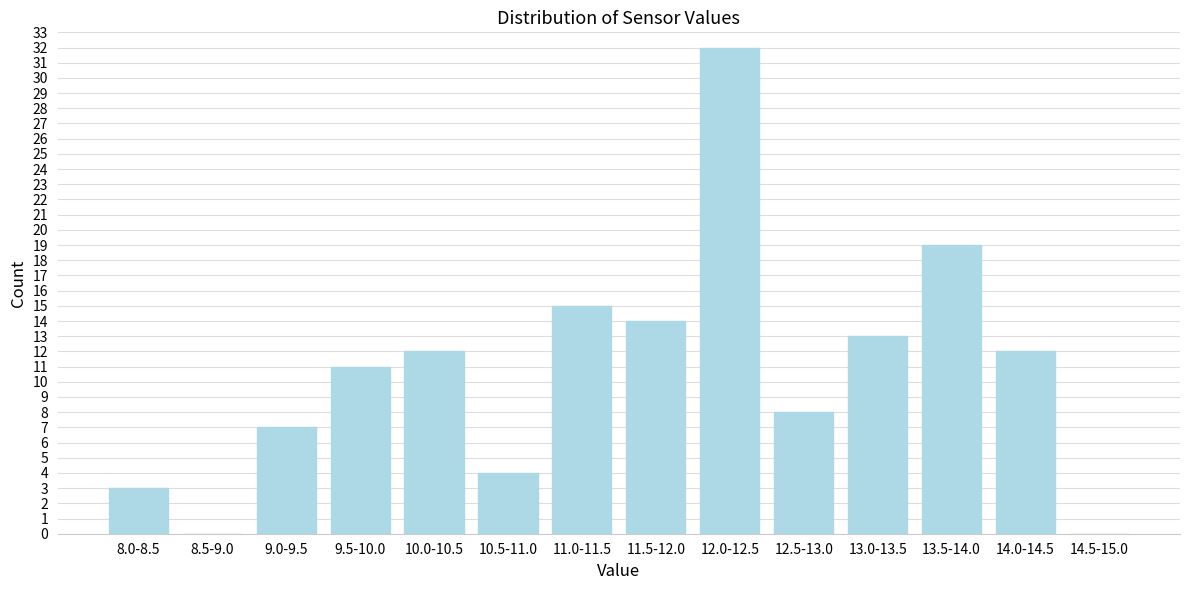

Reading right to left, extract all data points from this chart.

14.5-15.0=0	14.0-14.5=12	13.5-14.0=19	13.0-13.5=13	12.5-13.0=8	12.0-12.5=32	11.5-12.0=14	11.0-11.5=15	10.5-11.0=4	10.0-10.5=12	9.5-10.0=11	9.0-9.5=7	8.5-9.0=0	8.0-8.5=3